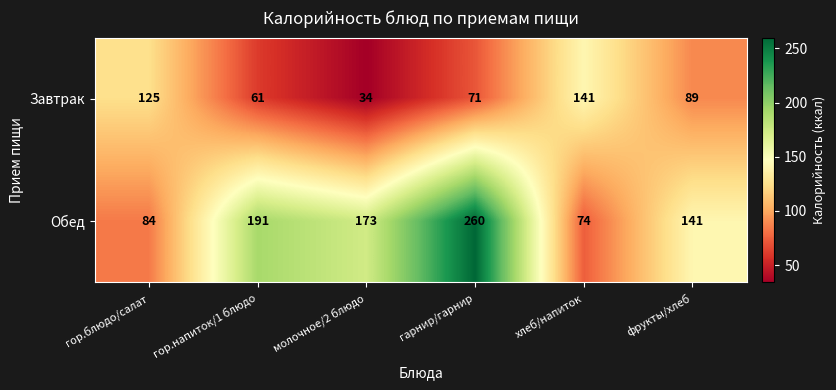

Which label corresponds to the largest value in the chart?

гарнир/гарнир